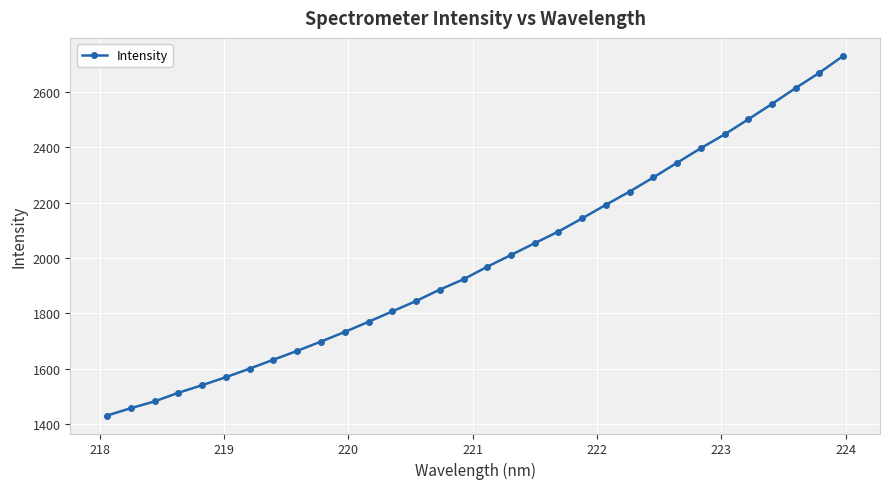

What is the difference between the maximum and minimum values?

1300.7